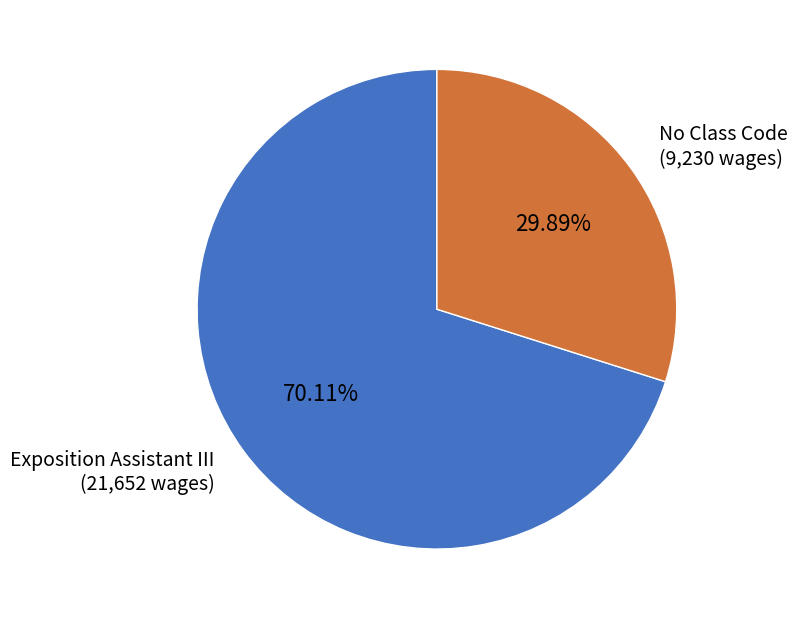

Is there any slice that represents more than half of the pie?

Yes